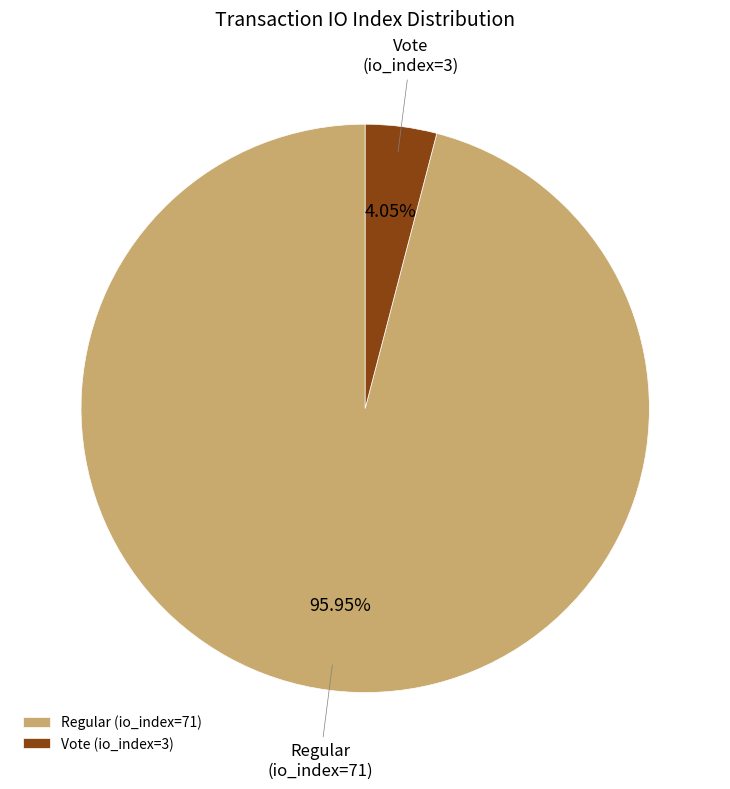

Does Vote (io_index=3) represent more than half of the total?

No